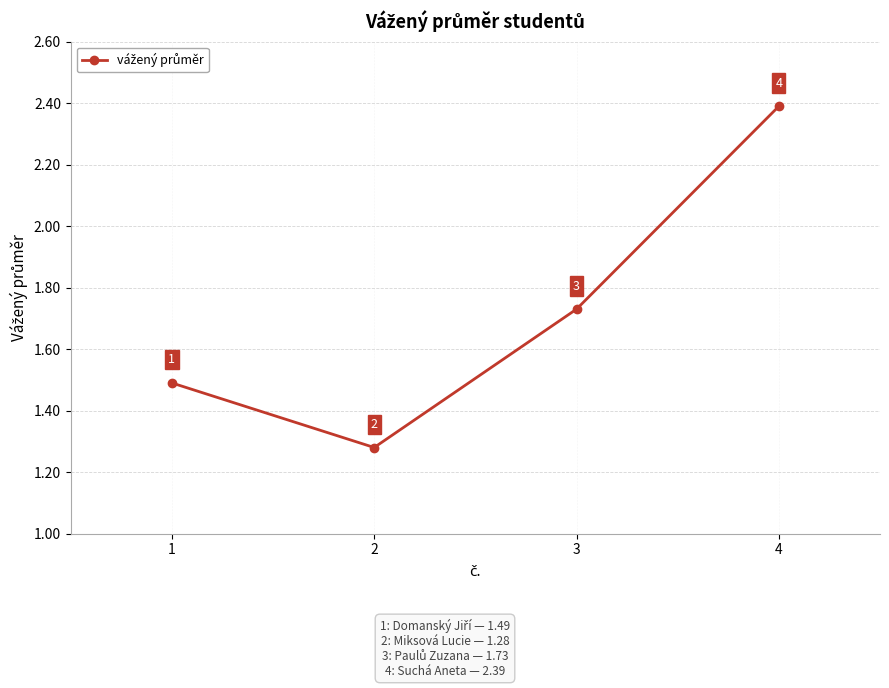

At which category does the chart reach its peak across all series?

4